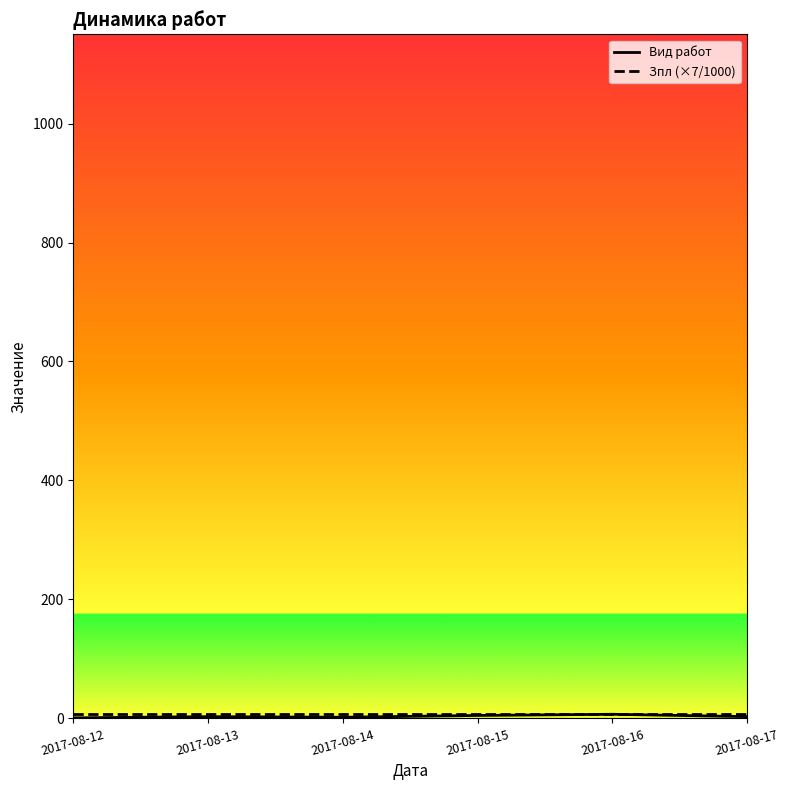

True or false: Зпл (×7/1000) and Вид работ intersect in this chart.

False